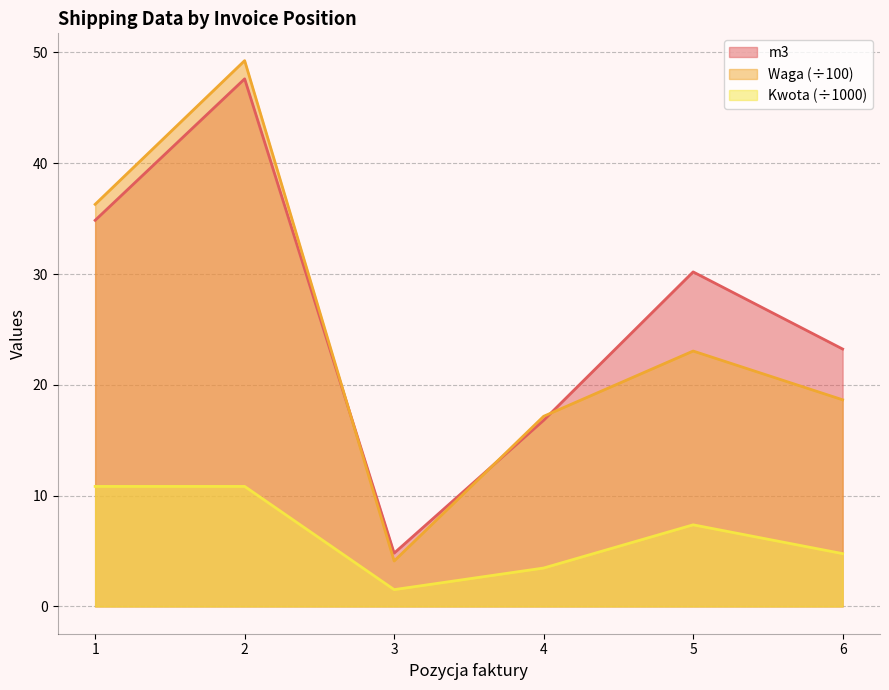

Where does the Kwota series first go above 7?

1